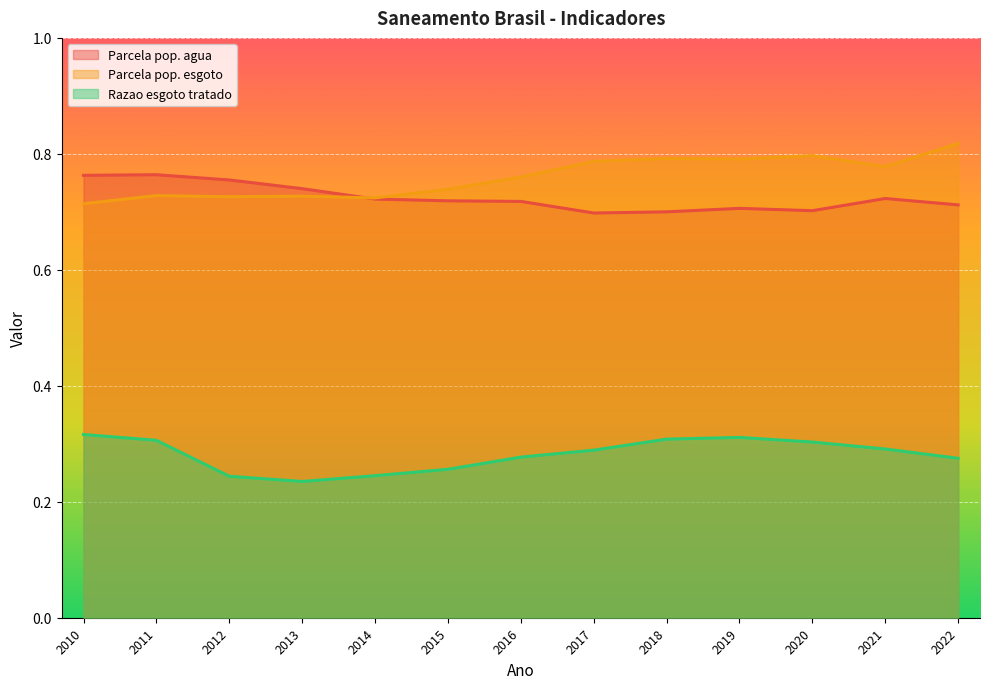

What is the greatest value displayed?

0.8